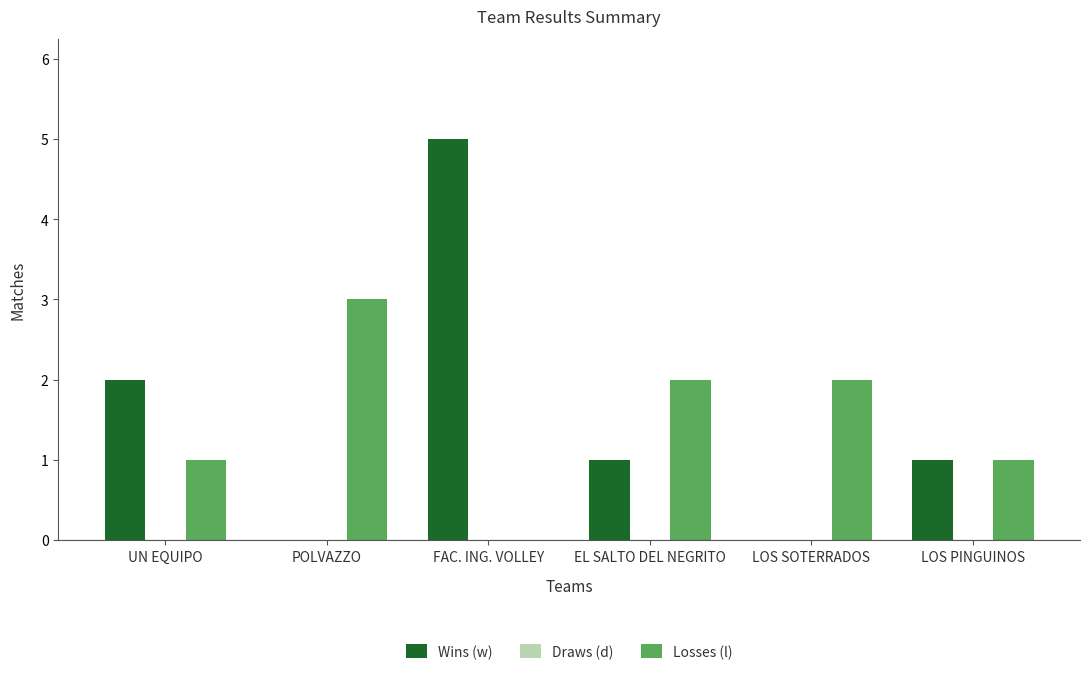

What is the maximum value for Losses (l)?

3